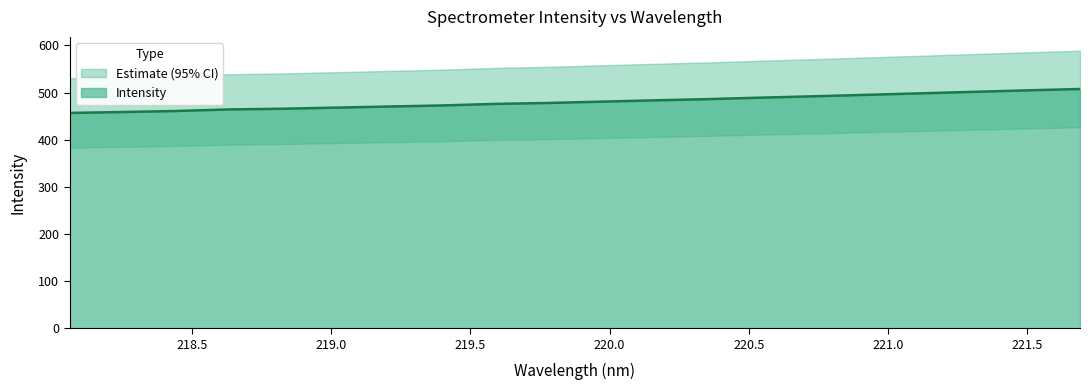

List the labels in order of value, largest first.

221.6902, 221.4993, 221.3083, 221.1174, 220.9264, 220.7354, 220.5444, 220.3533, 220.1623, 219.9712, 219.7801, 219.589, 219.3979, 219.2067, 219.0156, 218.8244, 218.6332, 218.442, 218.2508, 218.0596